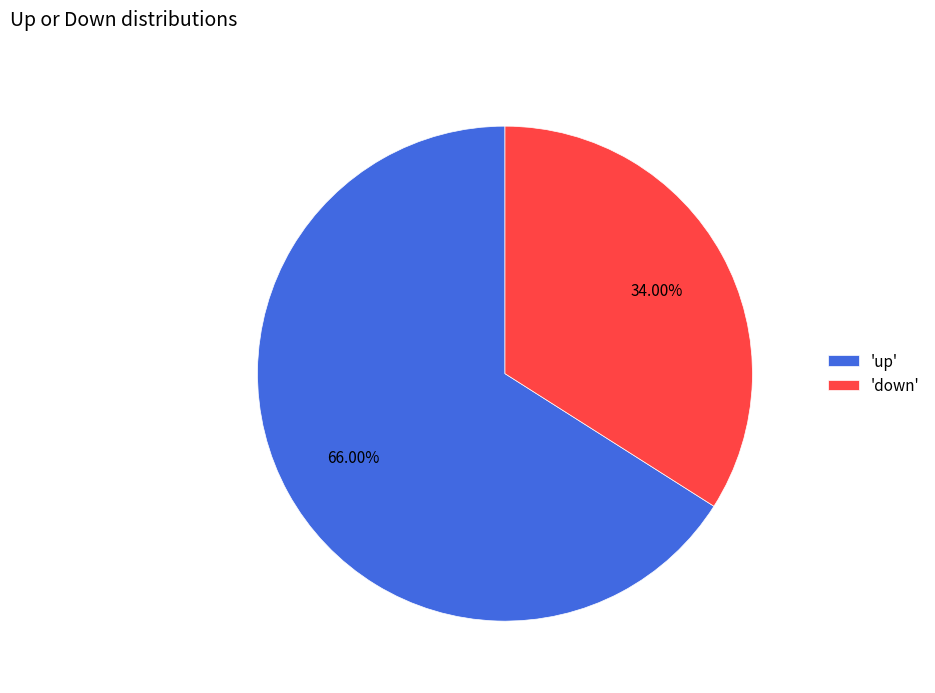

Approximately how many times larger is the value at 'up' compared to 'down'?

1.9